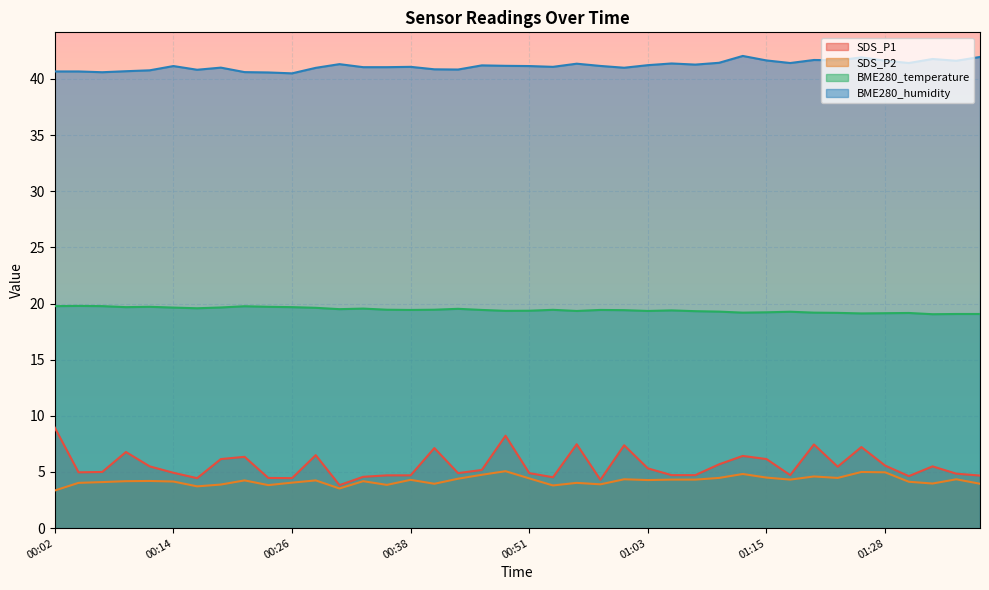

Rank the series by their maximum value, from lowest to highest.

SDS_P2, SDS_P1, BME280_temperature, BME280_humidity